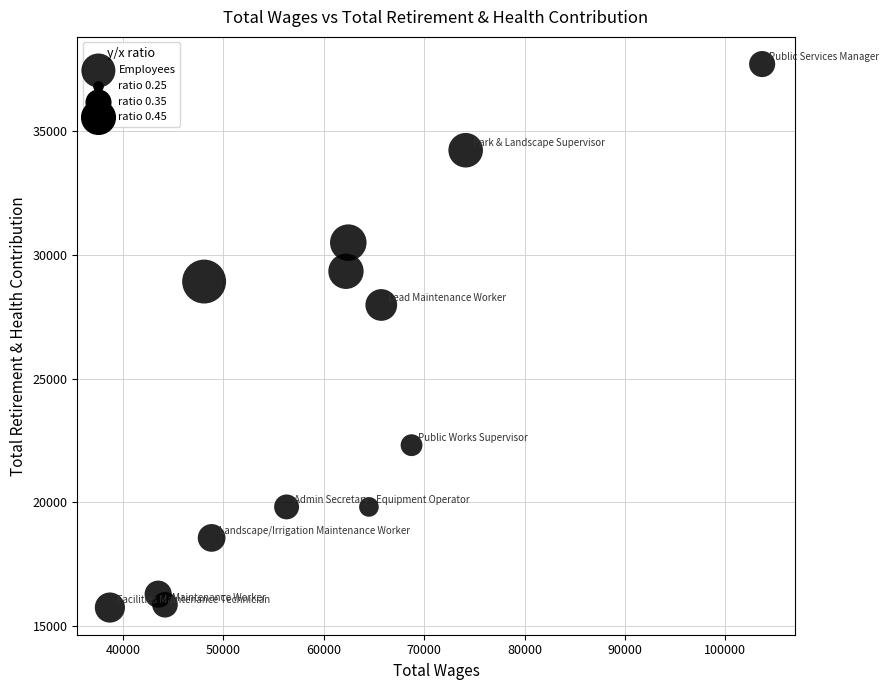

What Y value in the scatter plot is closest to 26725?

27970